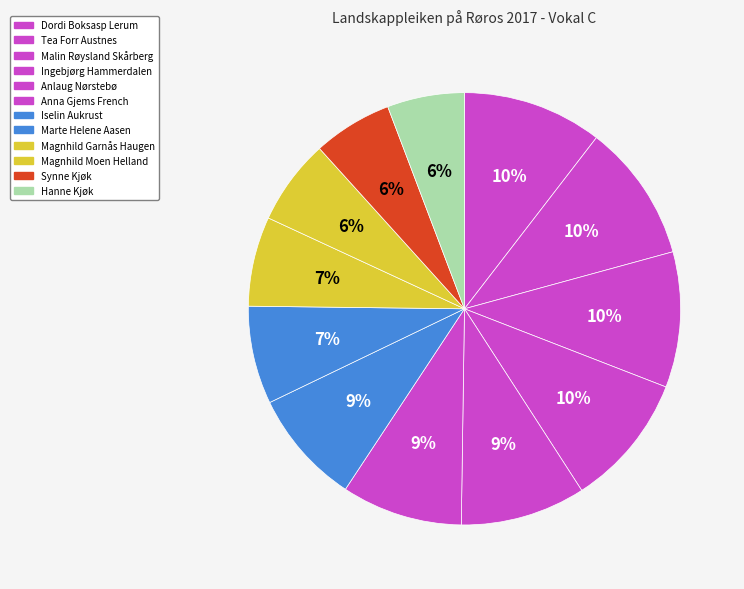

To the nearest percent, what portion does Iselin Aukrust represent?

9%